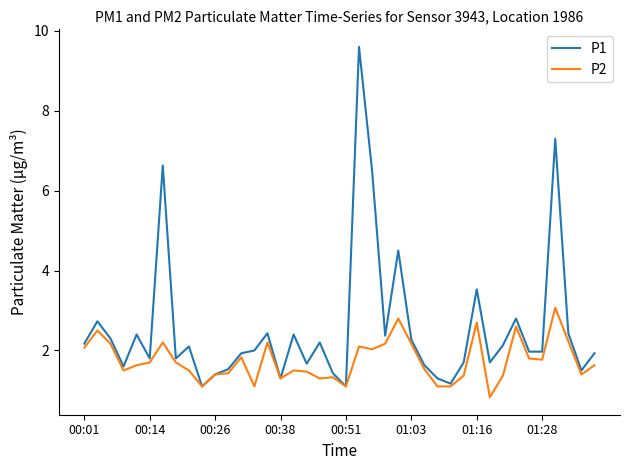

List the series in order of their peak value, highest first.

P1, P2